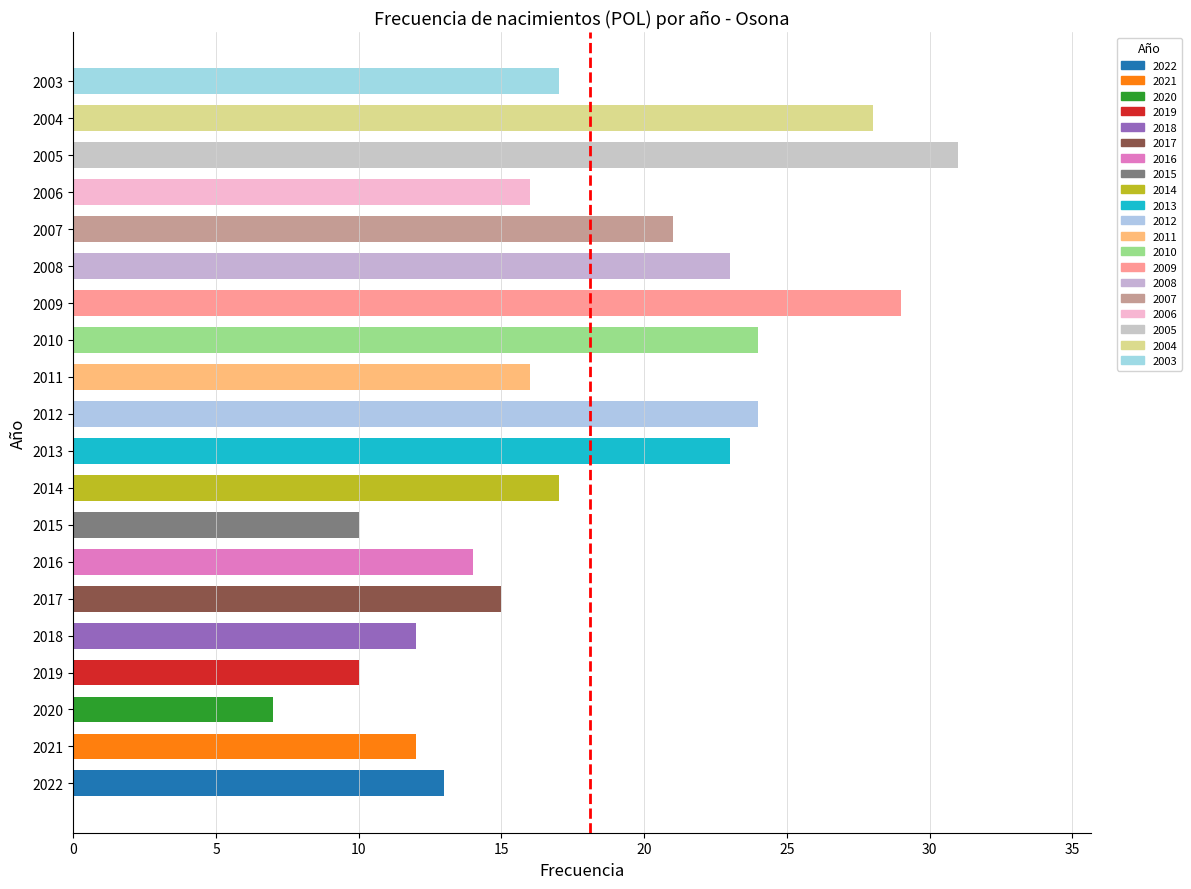

The value at 2017 is 24. True or false?

False